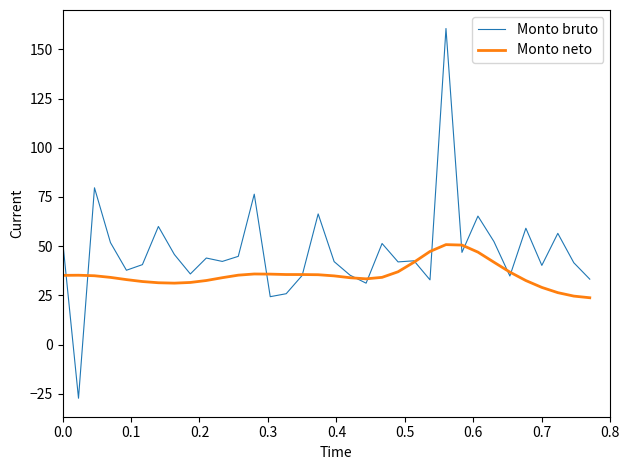

Which series has the largest total across all categories?

Monto bruto